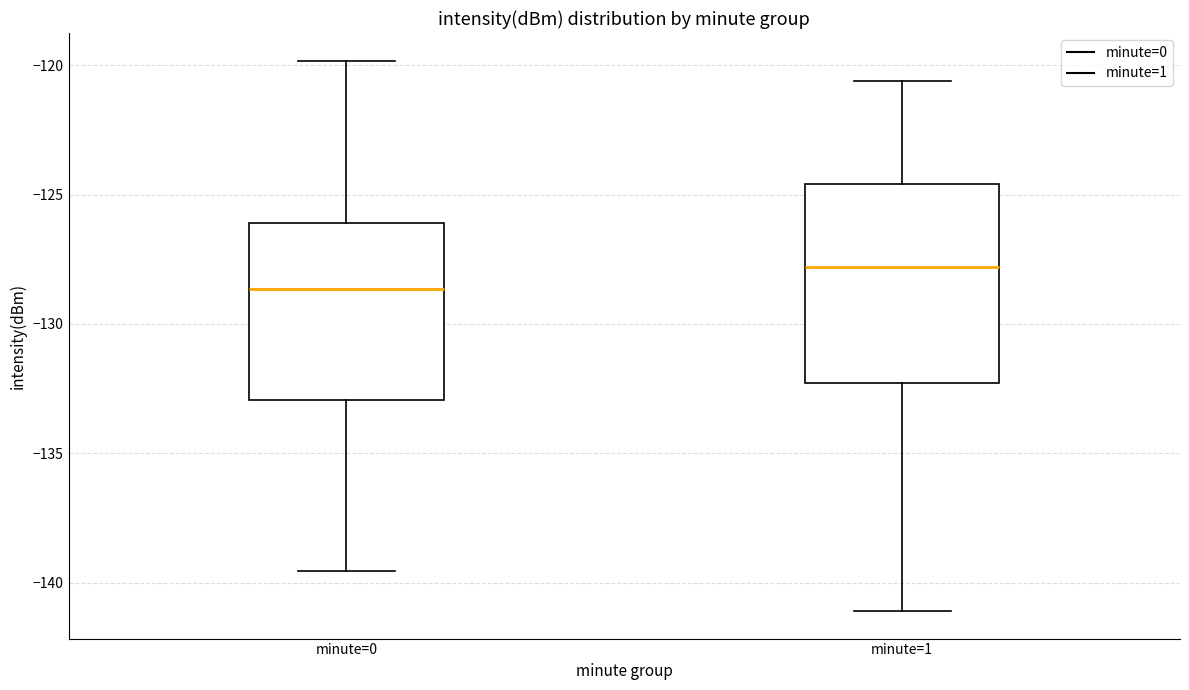

Reading left to right, transcribe this box plot: for each box, give where its median line is, the range the box spans, and where its two whiskers end, as read against the y-axis. The values are not printed on the chart, so give them approximately, as read against the axis.

minute=0: median -128.5, box -133.0 to -126.0, whiskers -139.5 to -120.0
minute=1: median -128.0, box -132.5 to -124.5, whiskers -141.0 to -120.5